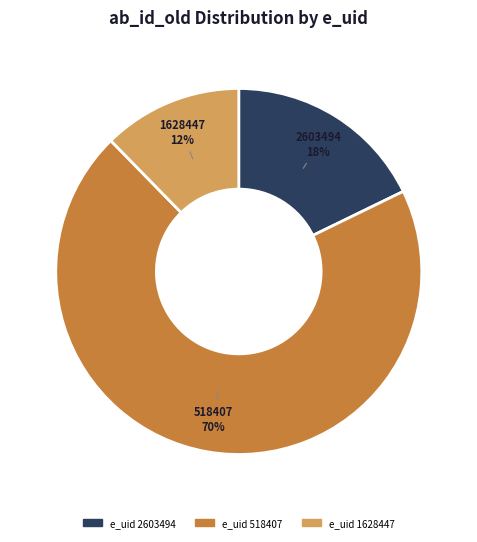

To the nearest percent, what is the average slice percentage?

33%